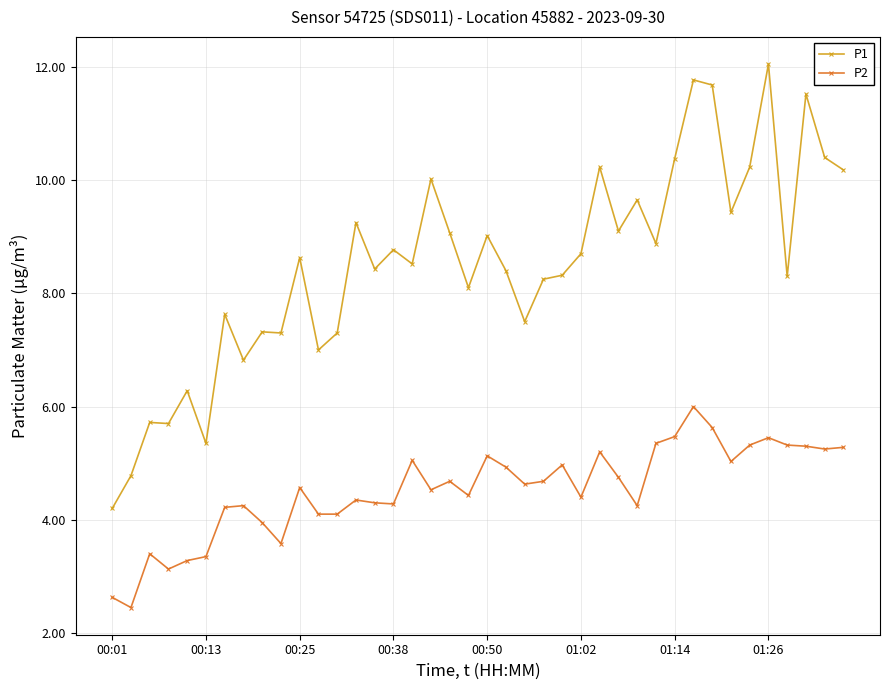

Which series has the widest spread of values?

P1